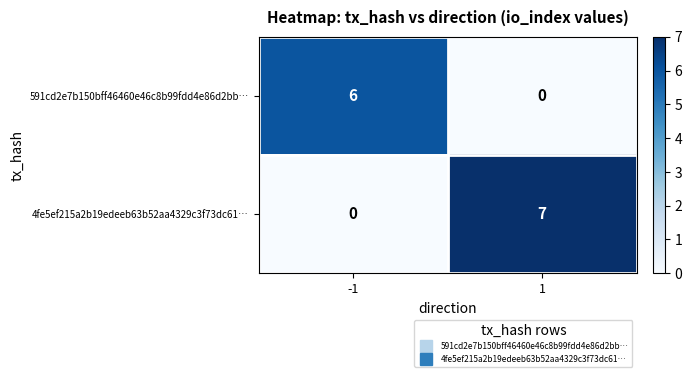

List the series in order of their overall mean, lowest first.

591cd2e7b150bff46460e46c8b99fdd4e86d2bb…, 4fe5ef215a2b19edeeb63b52aa4329c3f73dc61…